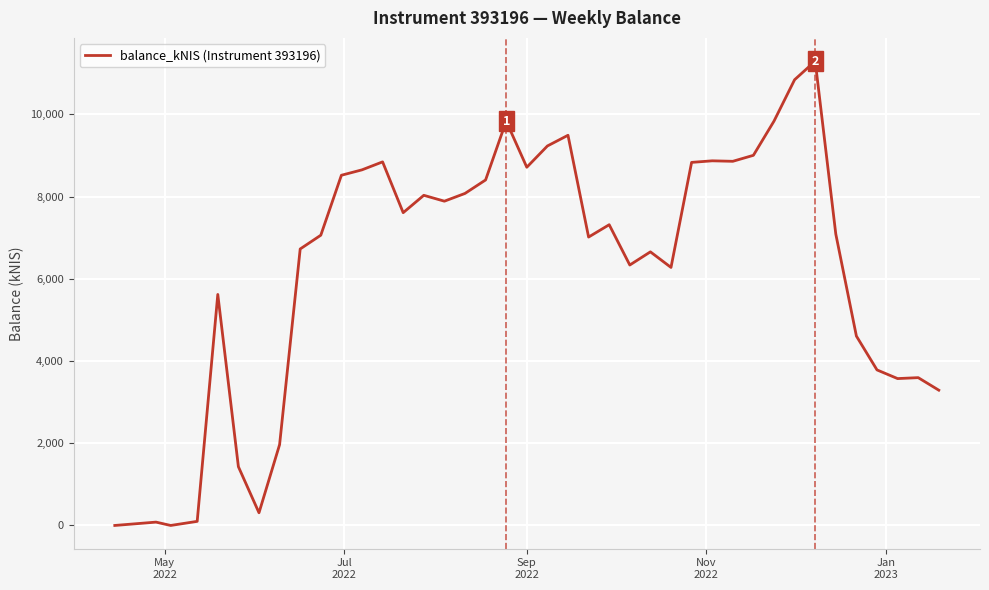

What is the maximum value shown in the chart?

11292.7